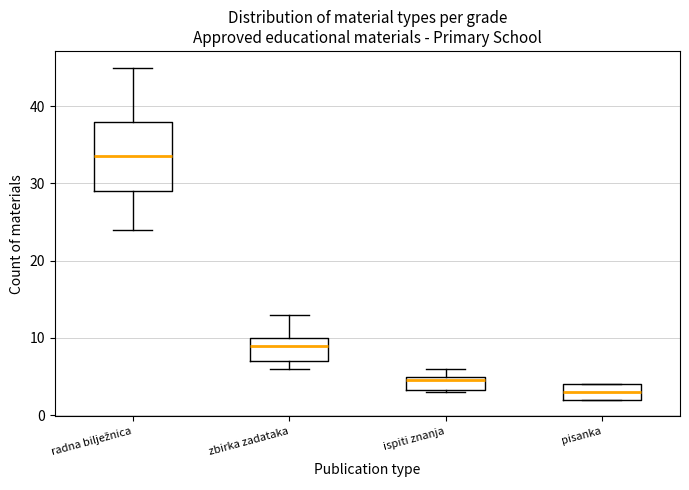

Where is the lower edge of the box for radna bilježnica on the y-axis? The values are not printed on the chart, so give them approximately, as read against the axis.

29